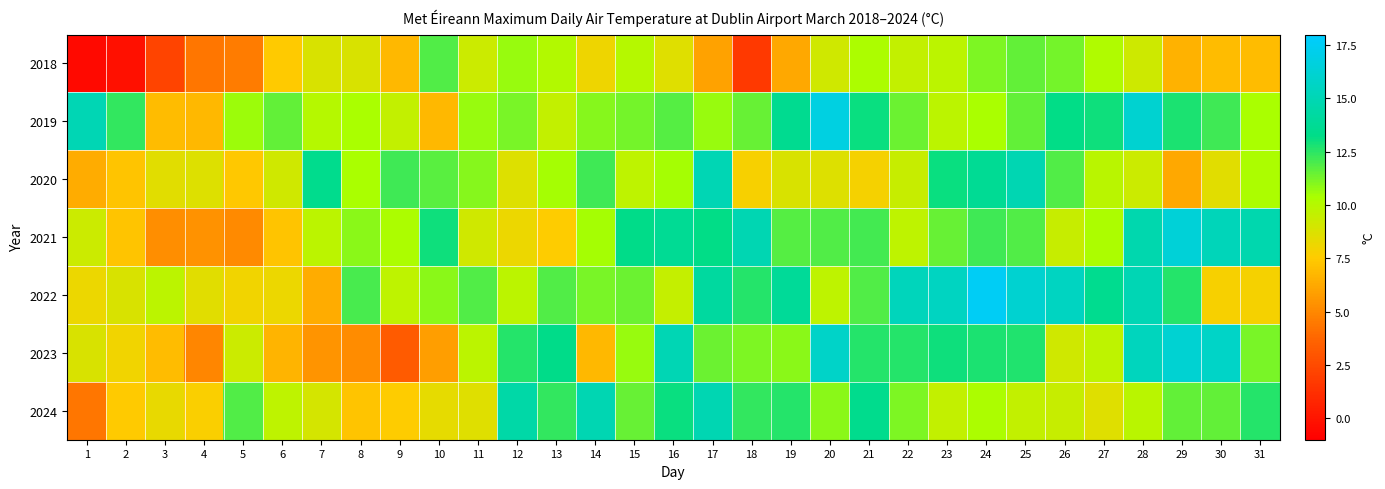

How many data points does each series have?

31